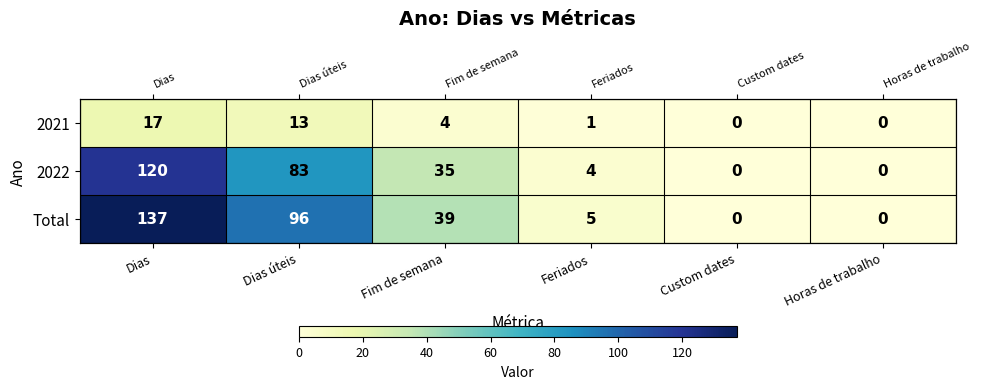

How many values in the Total series are below 39?

3